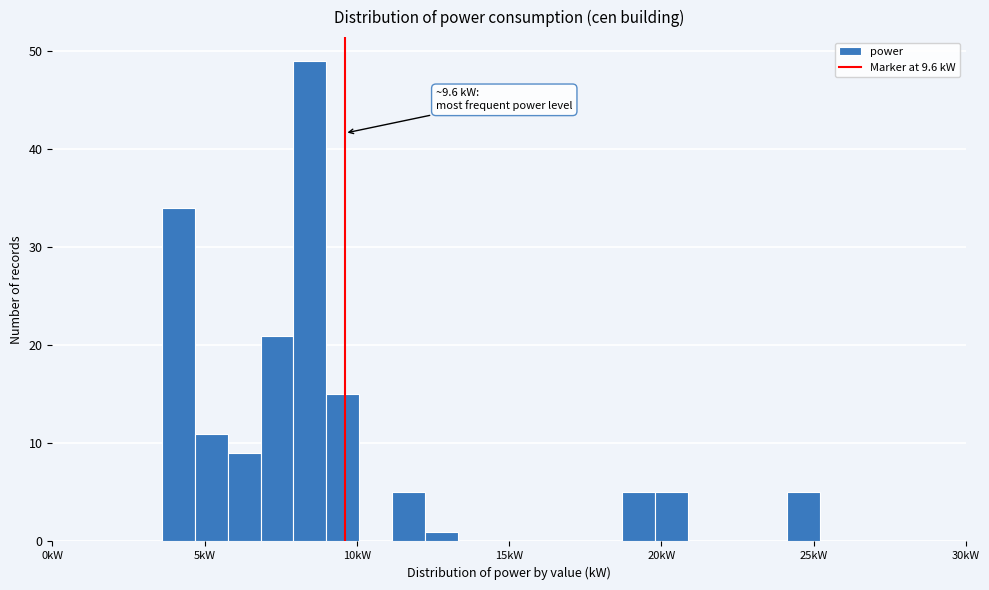

Read against the x-axis, roughly where is the centre of the tallest bar?

8.5